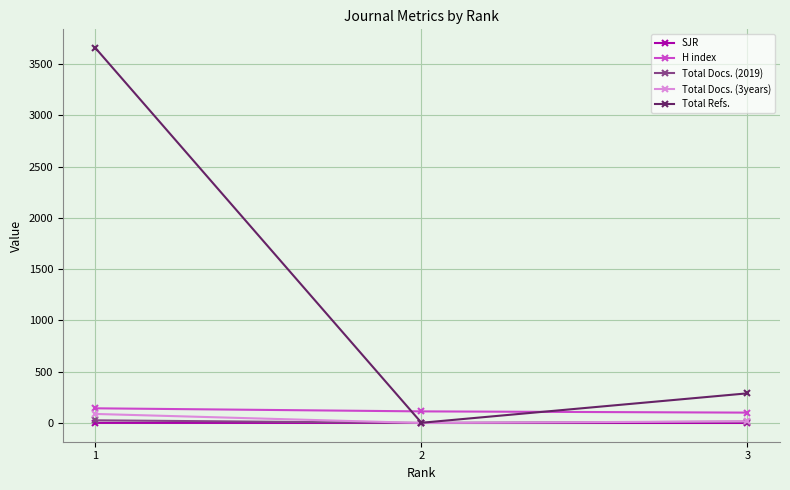

Which series has the largest range (max minus min)?

Total Refs.